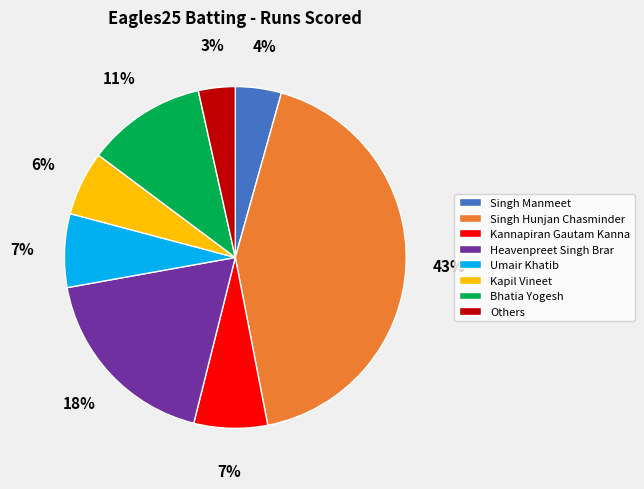

Which slice is the smallest?

Others